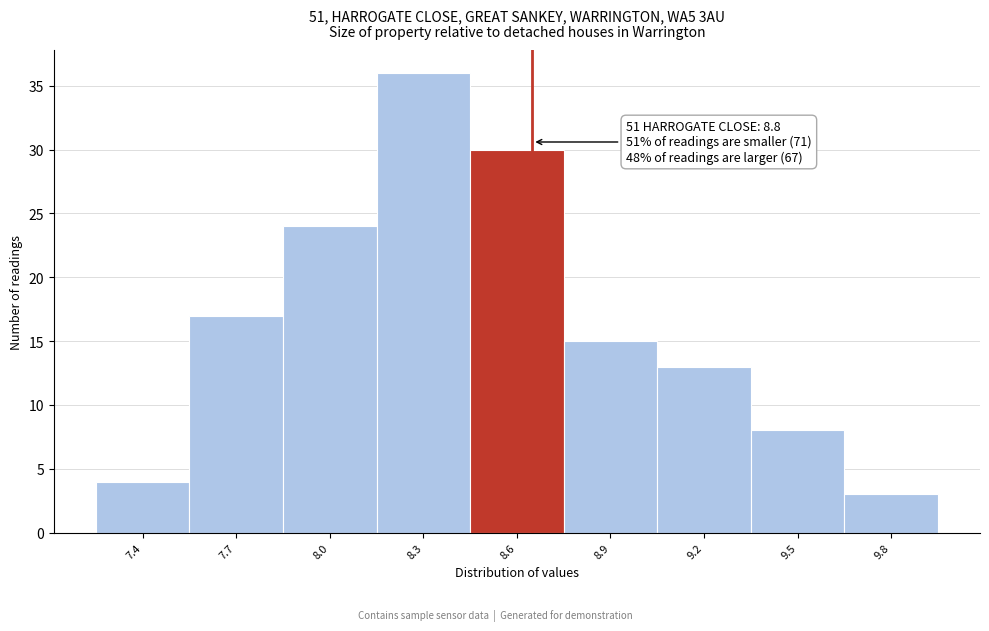

Reading left to right, what are all the values shown in this chart?

7.4=4	7.7=17	8.0=24	8.3=36	8.6=30	8.9=15	9.2=13	9.5=8	9.8=3